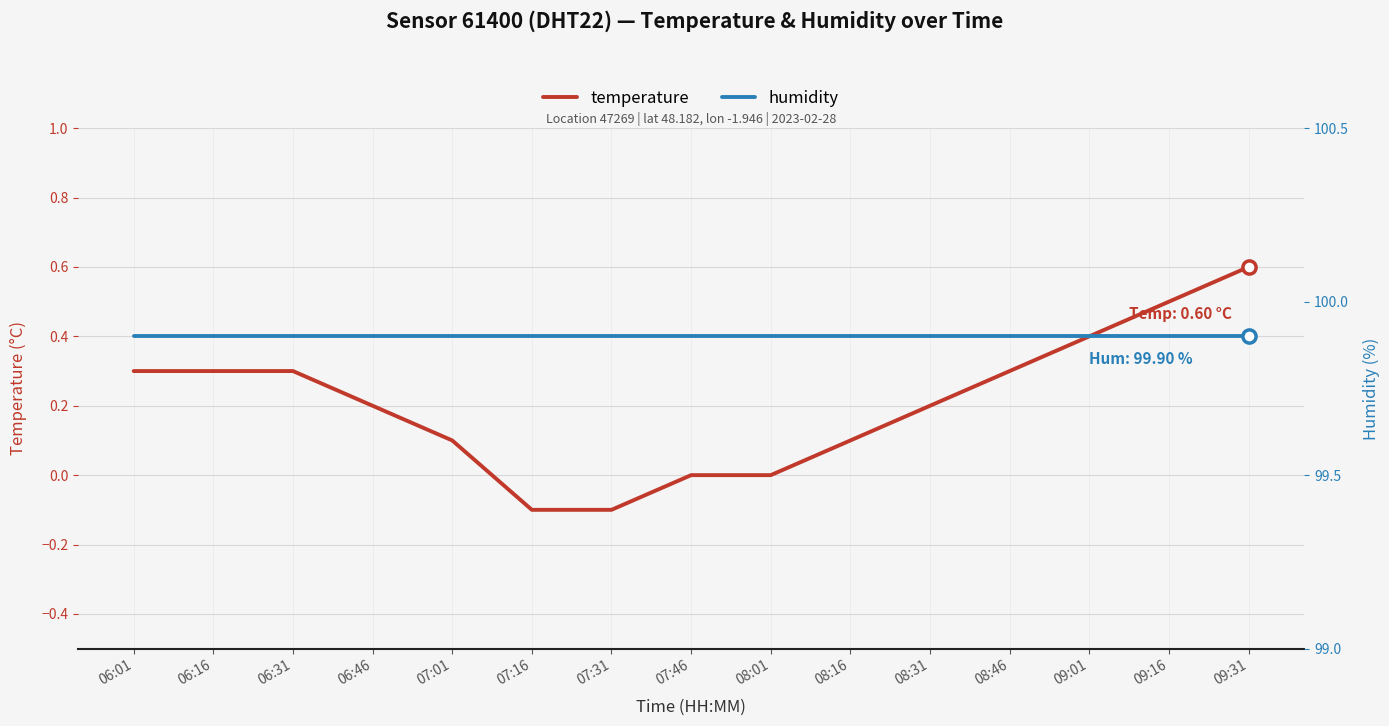

At which category is the sum across all series the highest?

09:31